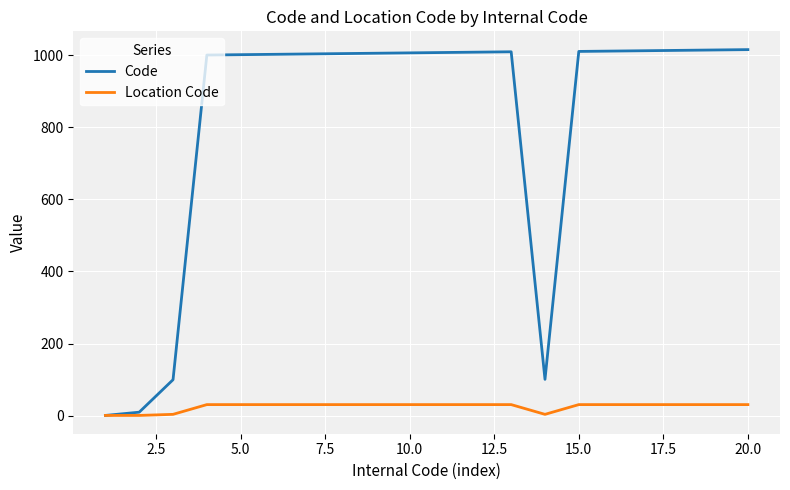

Which series has the largest total across all categories?

Code